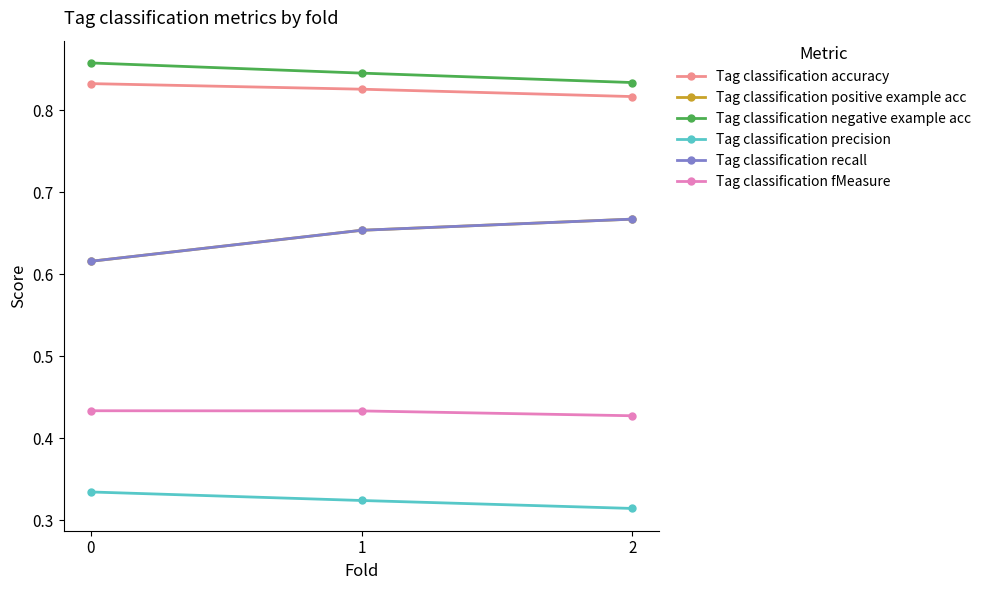

What is the value of the Tag classification negative example acc point at the 1st from the left?

0.9